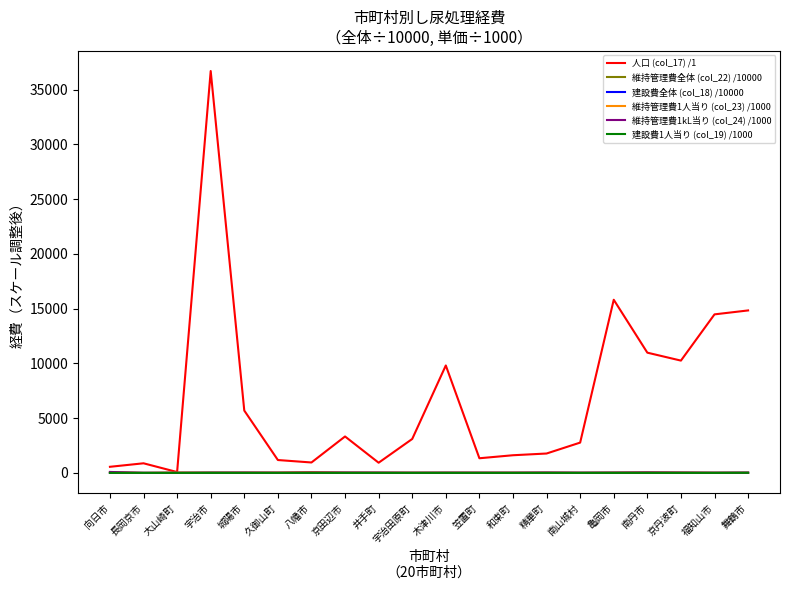

Is the value of 人口 (col_17) /1 at 八幡市 greater than the value of 維持管理費1kL当り (col_24) /1000 at 宇治田原町?

Yes